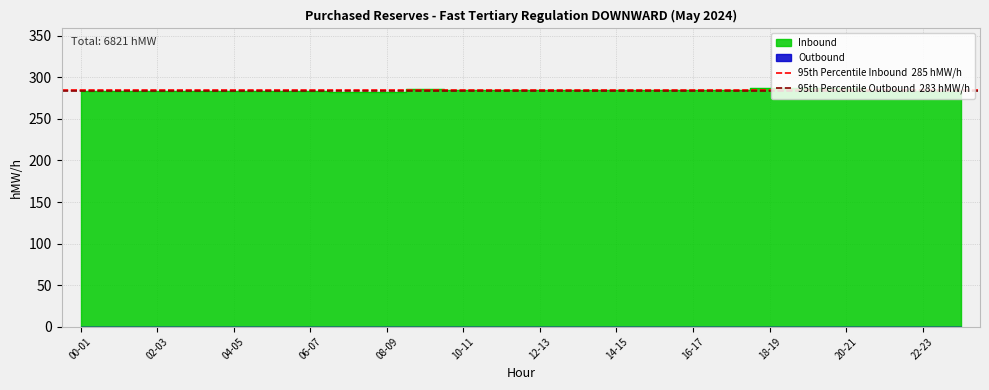

What is the total value across all series at 00-01?

568